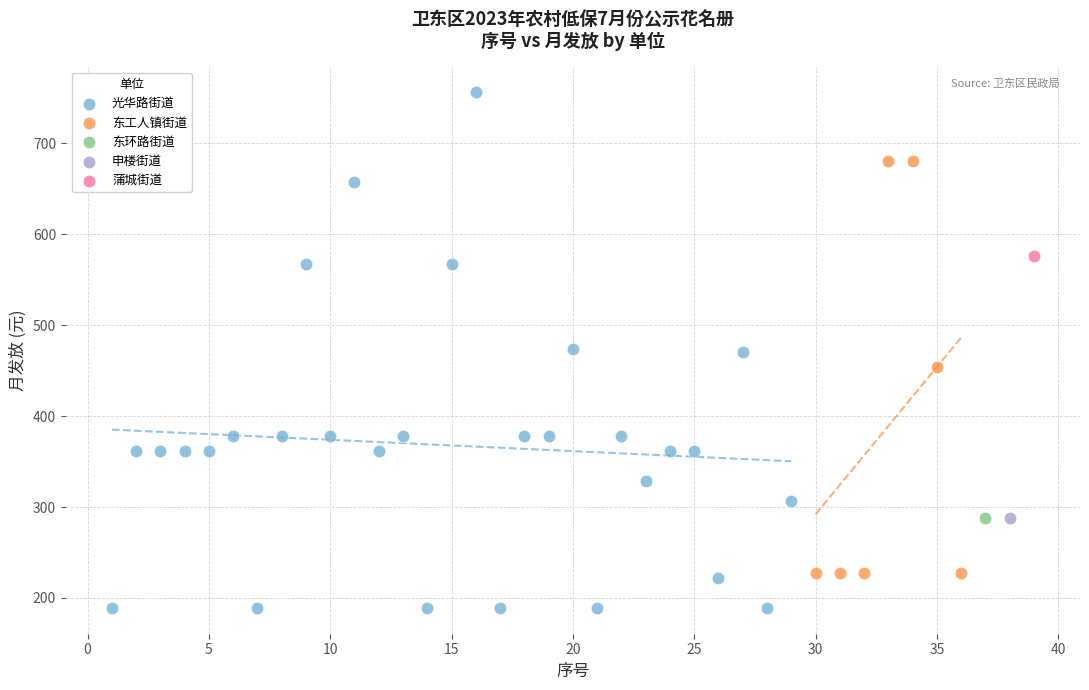

Which series contains the highest Y value?

光华路街道